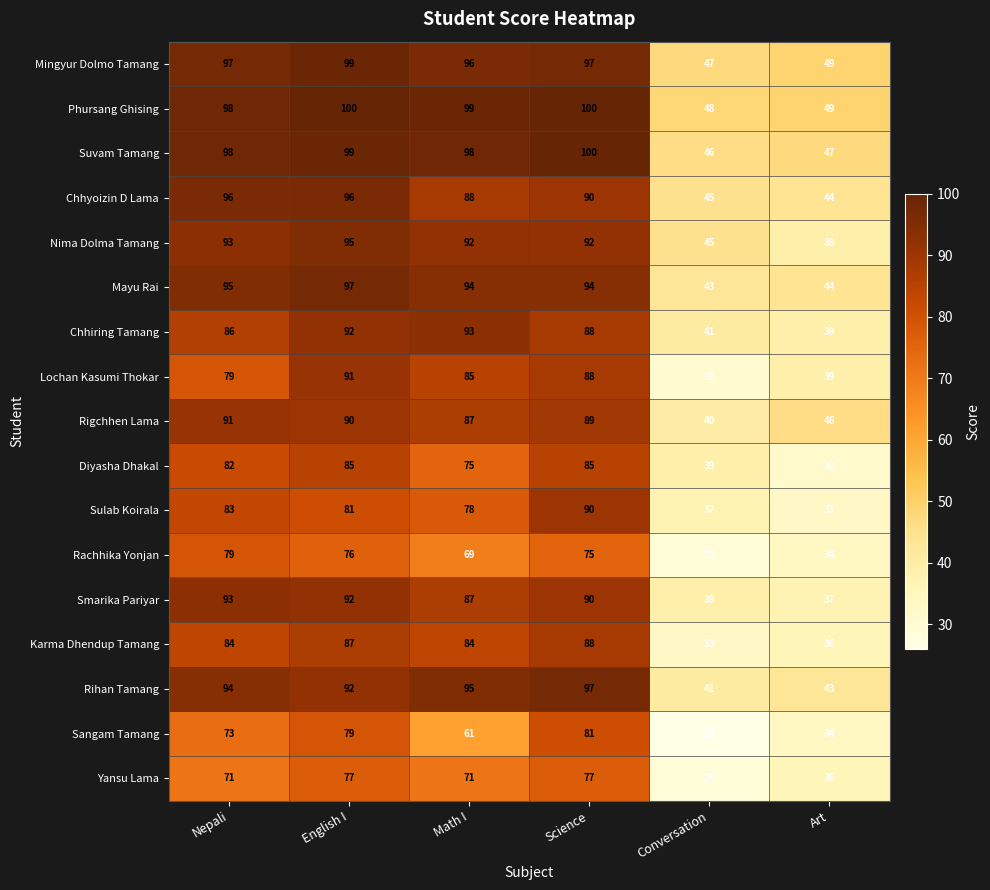

At which label is Yansu Lama closest to 53?

Art